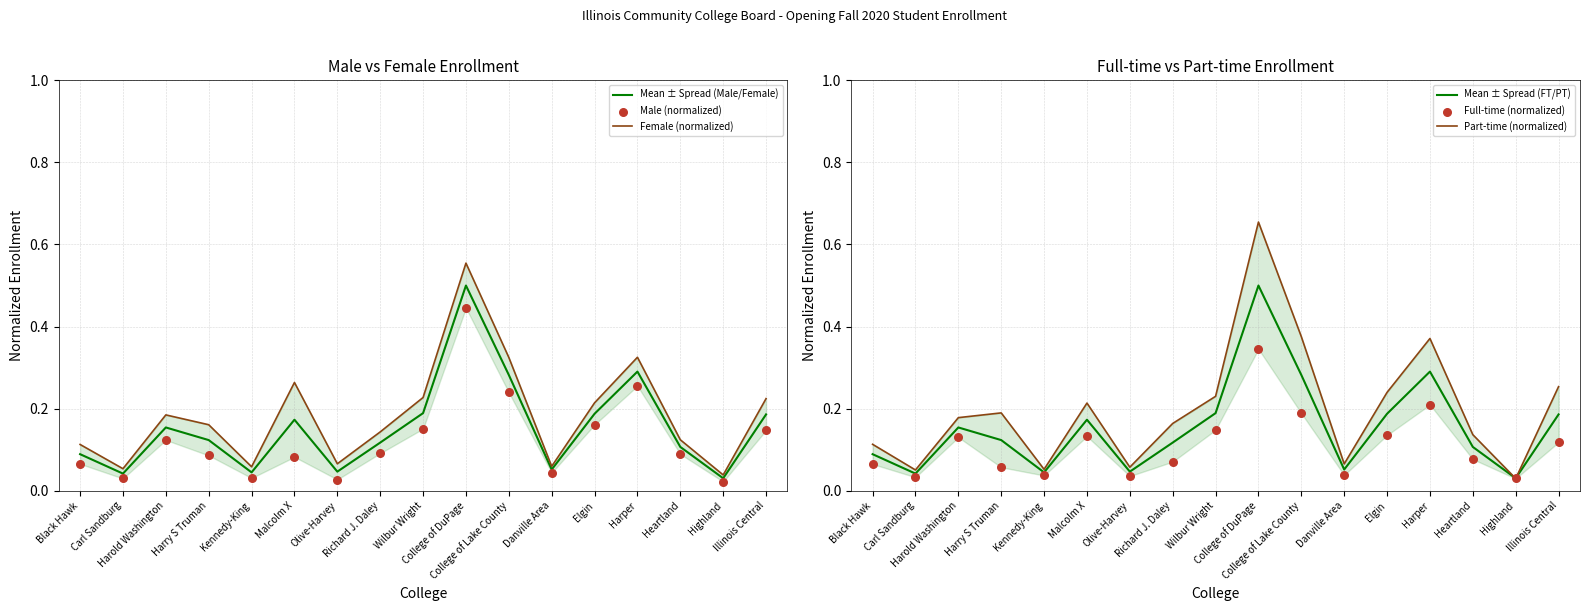

Which series contains the highest Y value?

Part-time (normalized)